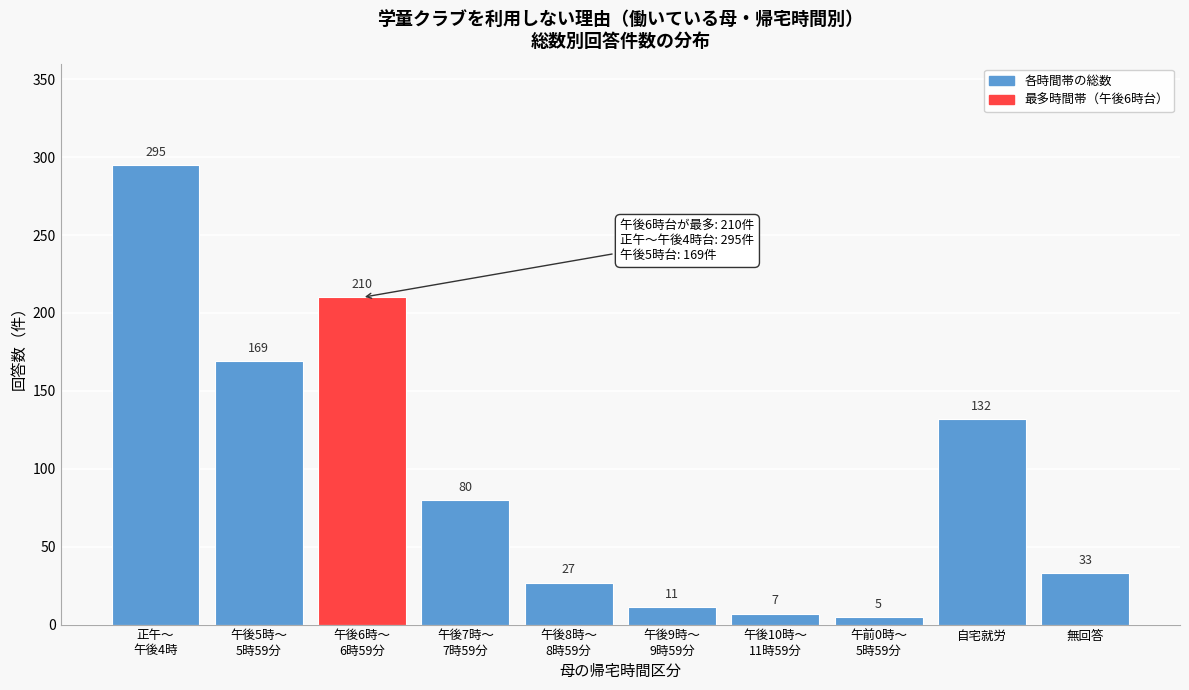

Reading right to left, list all the values displayed in this chart.

33	132	5	7	11	27	80	210	169	295